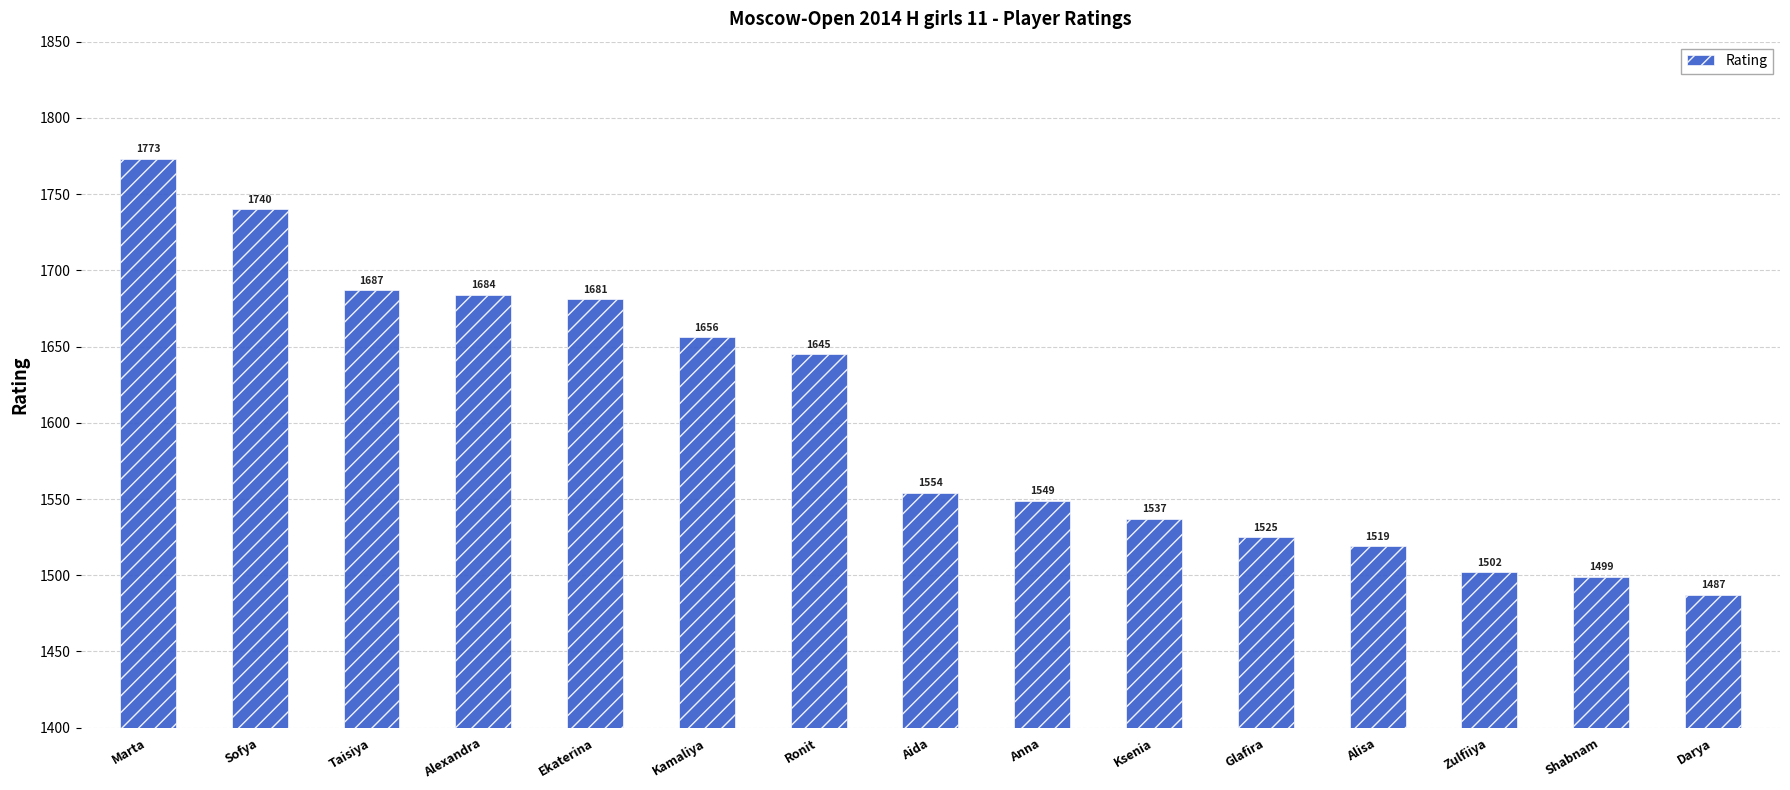

Rank the categories by value from lowest to highest.

Darya, Shabnam, Zulfiiya, Alisa, Glafira, Ksenia, Anna, Aida, Ronit, Kamaliya, Ekaterina, Alexandra, Taisiya, Sofya, Marta